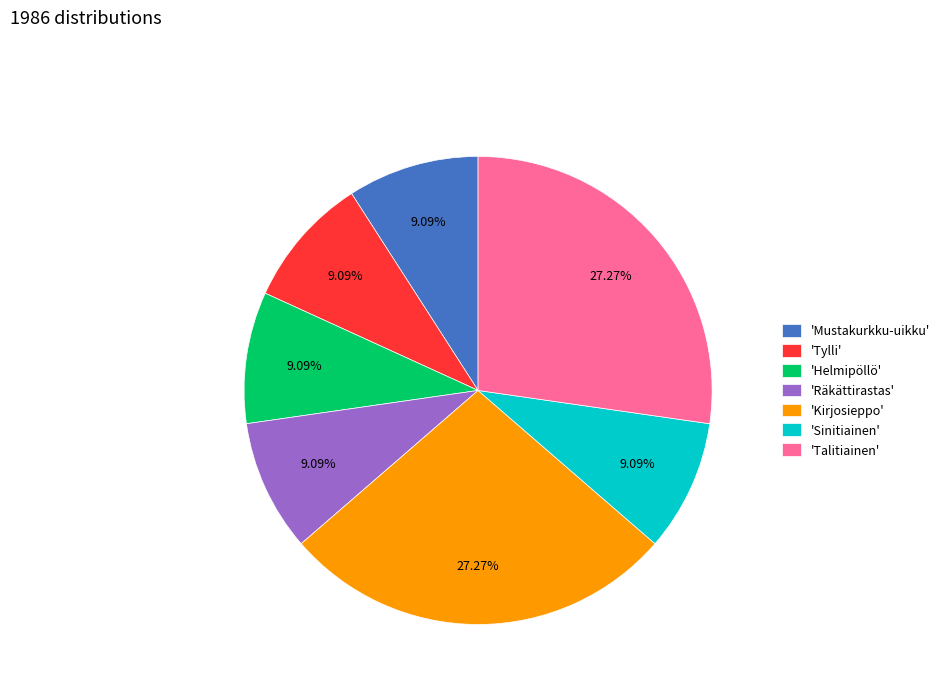

Count the number of slices in the pie.

7